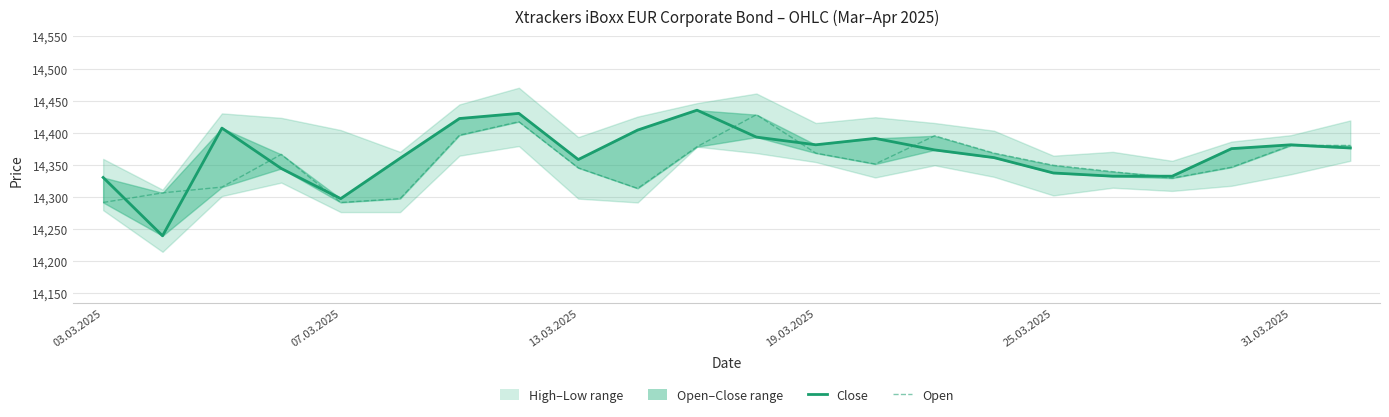

How many lines are shown in the chart?

2